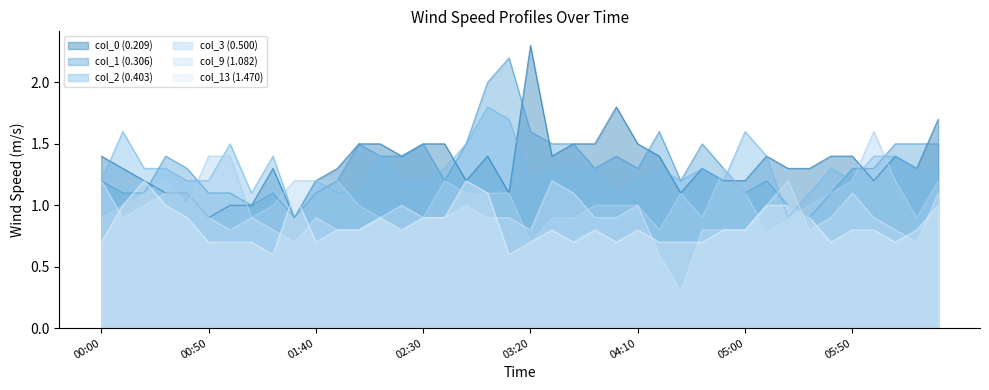

Which series has the widest spread of values?

col_0 (0.209)